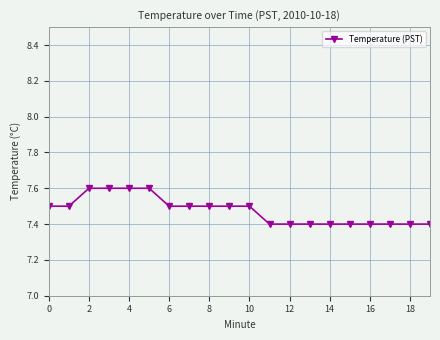

Reading right to left, list all the values displayed in this chart.

7.4	7.4	7.4	7.4	7.4	7.4	7.4	7.4	7.4	7.5	7.5	7.5	7.5	7.5	7.6	7.6	7.6	7.6	7.5	7.5